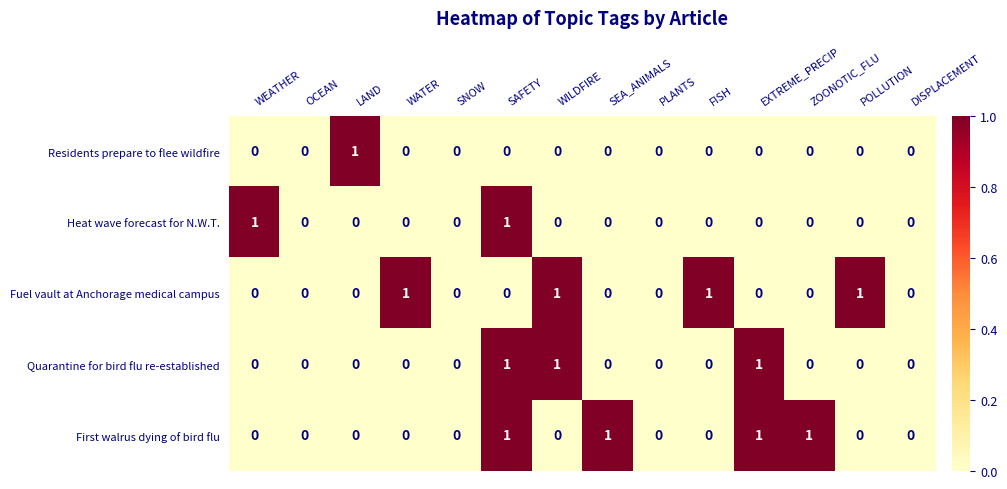

How many Quarantine for bird flu re-established values are between 0 and 1?

14